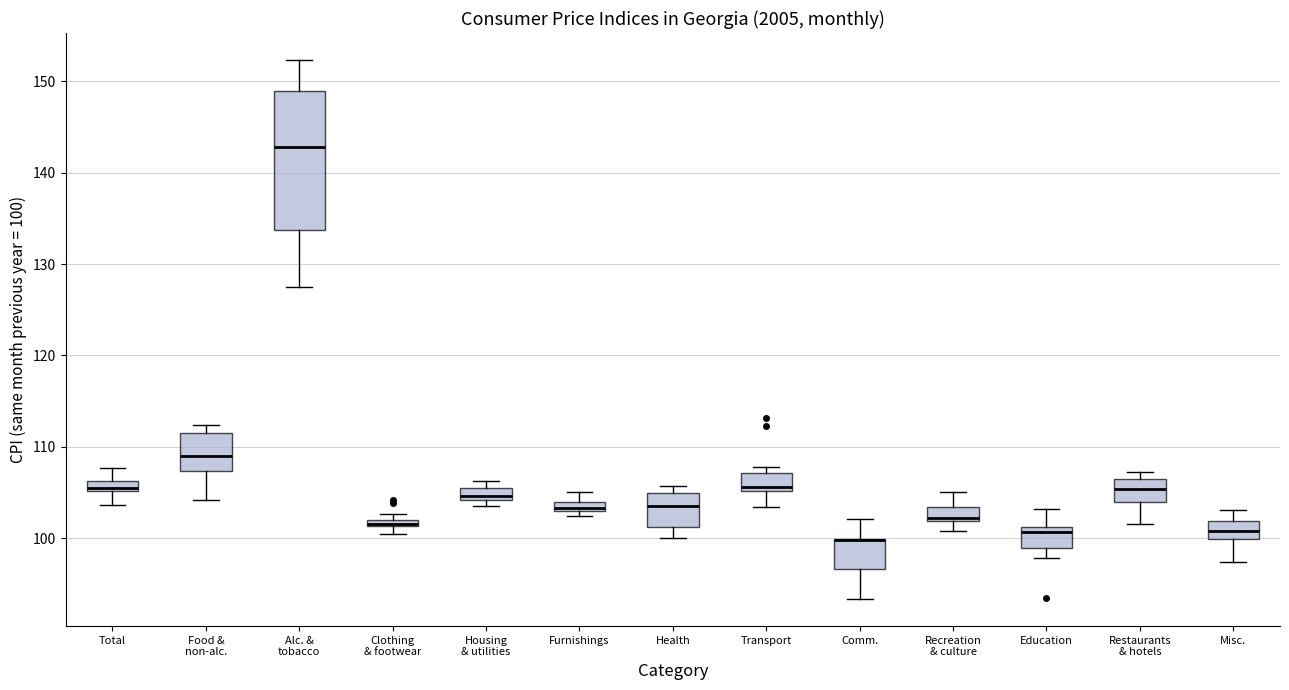

Where is the upper edge of the box for Restaurants & hotels on the y-axis? The values are not printed on the chart, so give them approximately, as read against the axis.

106